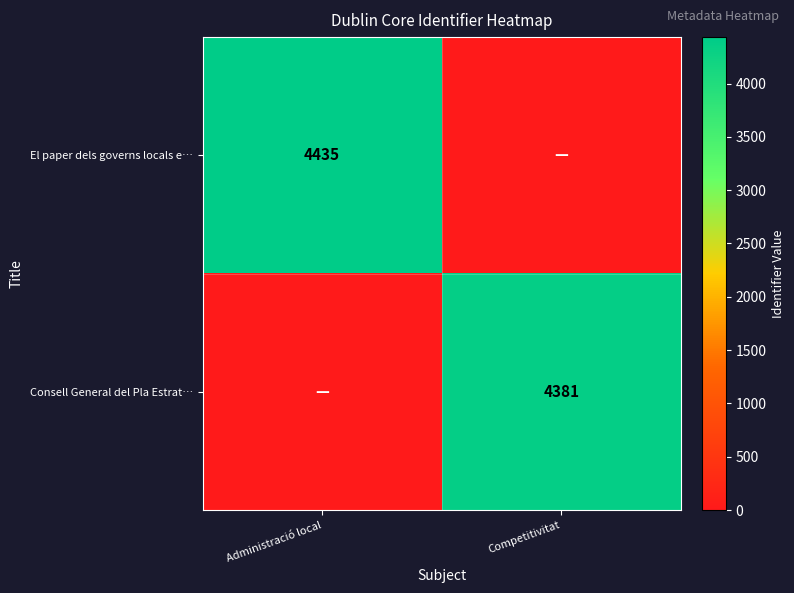

Which category has the highest value across all series?

Administració local